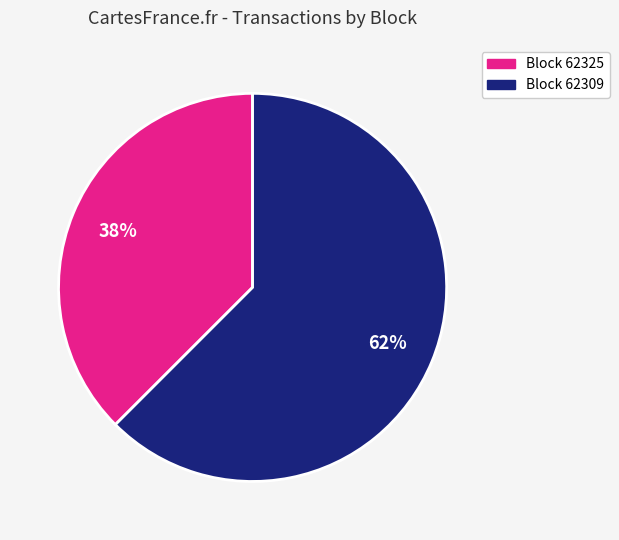

To the nearest percent, what is the average slice percentage?

50%